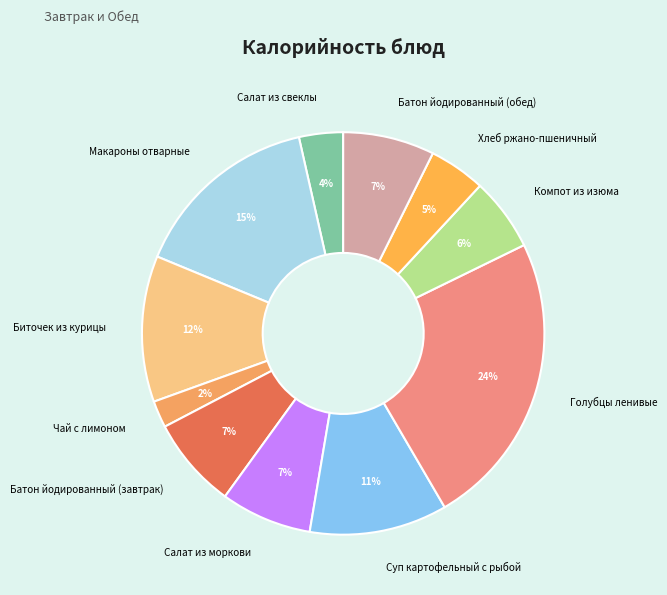

Count the number of slices in the pie.

11